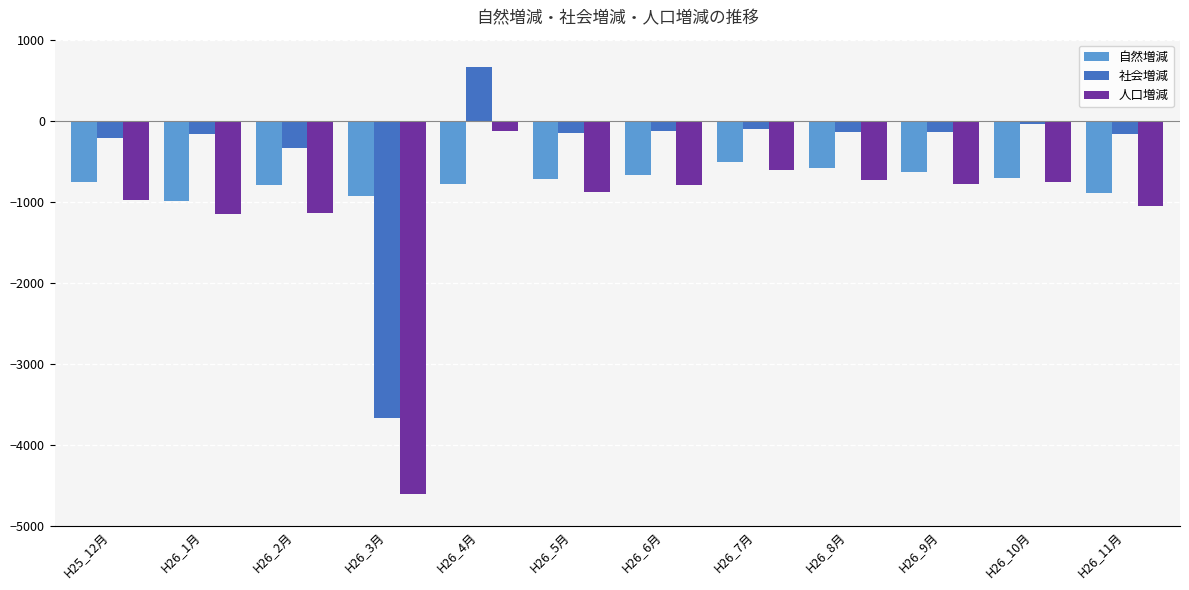

Which series has the largest range (max minus min)?

人口増減